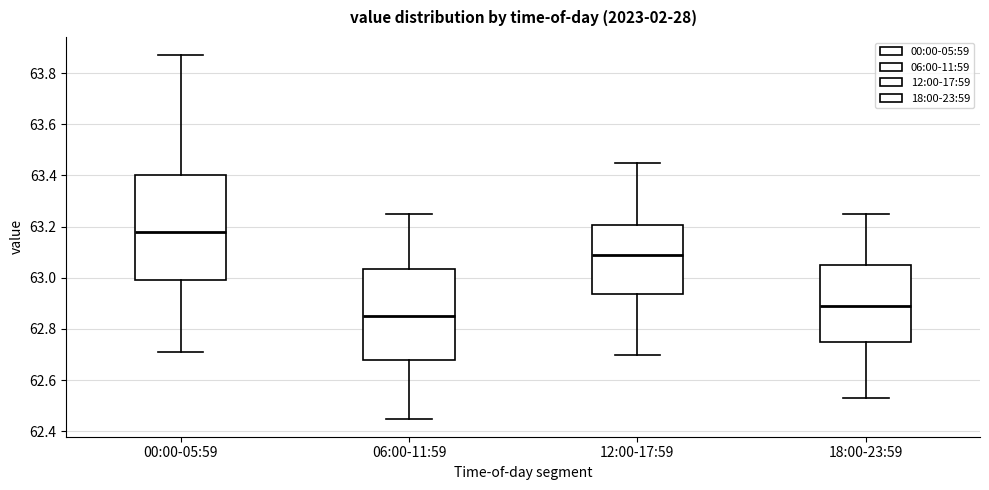

Comparing the boxes themselves (not the whiskers), which one is the tallest?

00:00-05:59